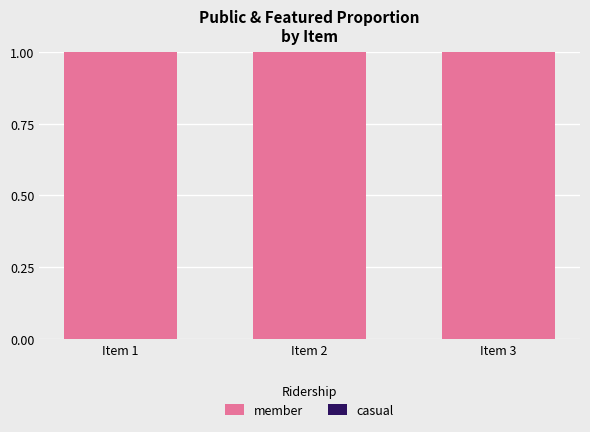

Between Item 2 and Item 3, which series saw the biggest shift?

member